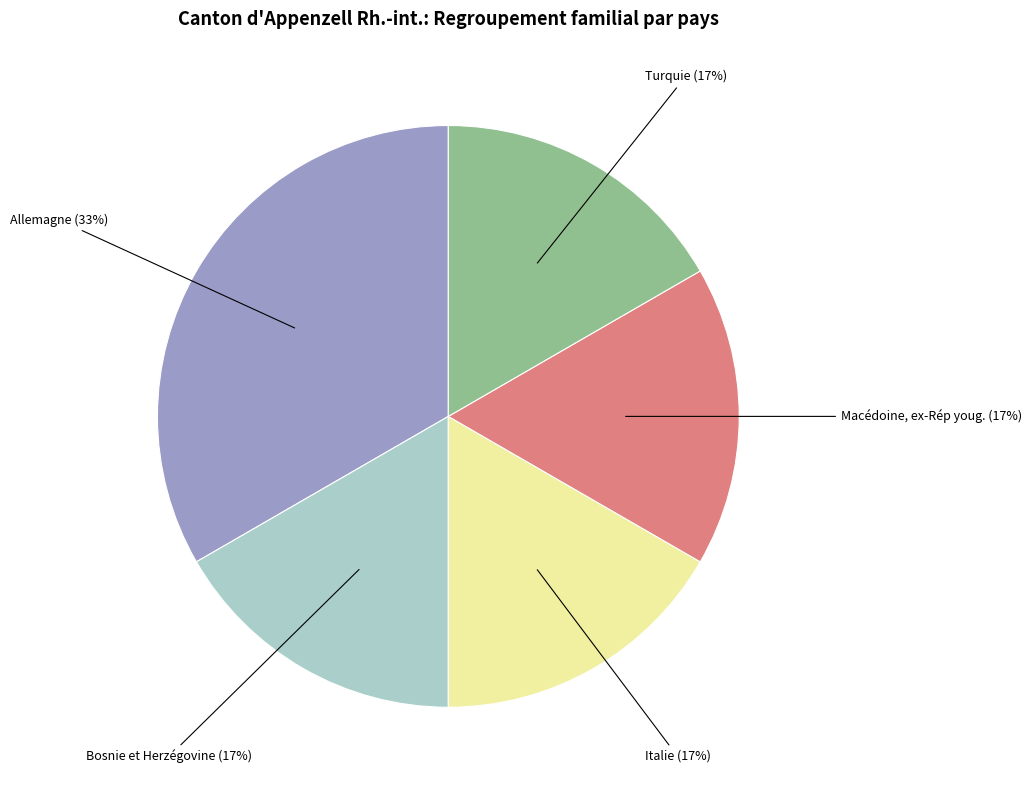

Does Bosnie et Herzégovine represent more than half of the total?

No